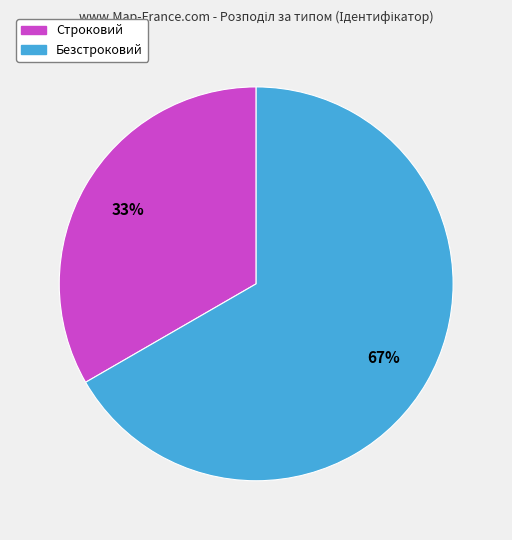

Count the number of slices in the pie.

2